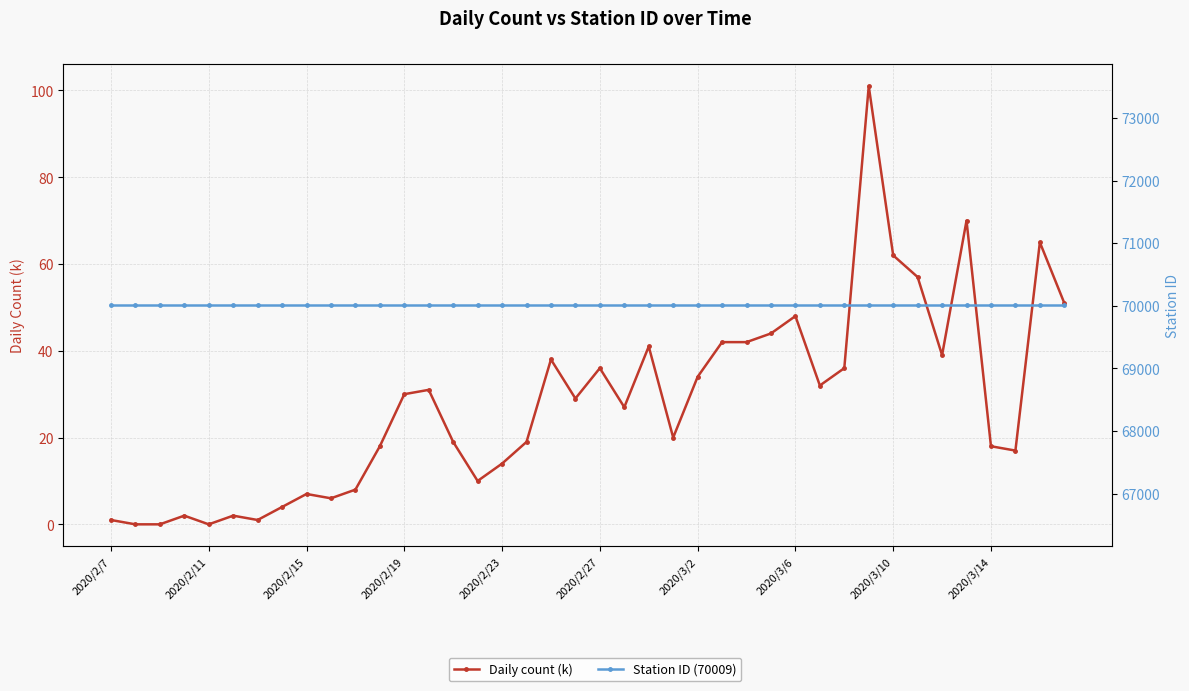

What is the average value of the Daily count (k) series?

28